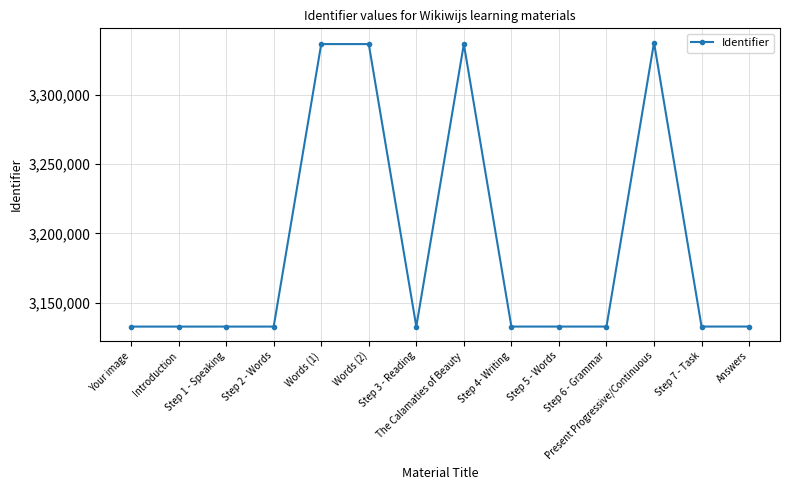

What is the greatest value displayed?

3337588